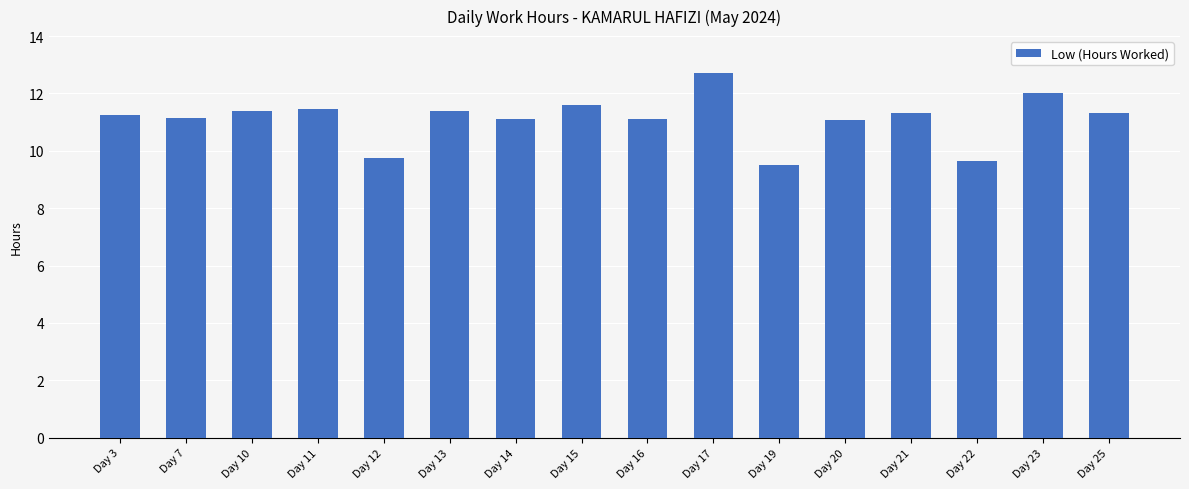

The chart shows a value of 9.6 at Day 22. True or false?

True